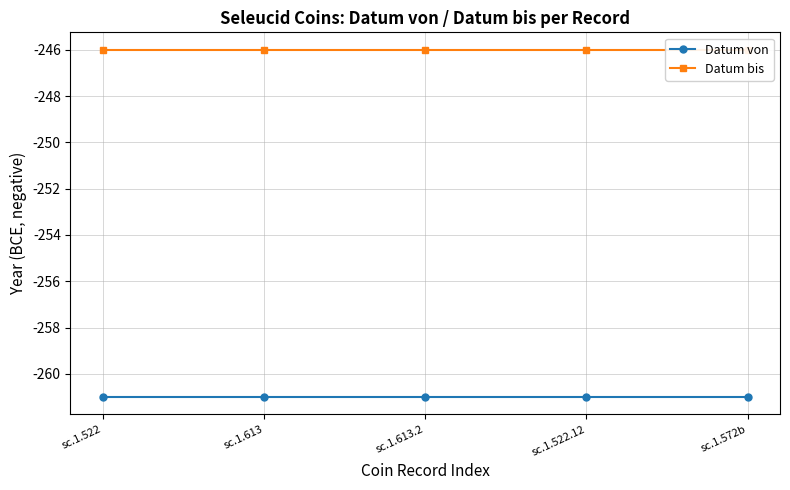

The value of Datum von at sc.1.522.12 is -261. True or false?

True